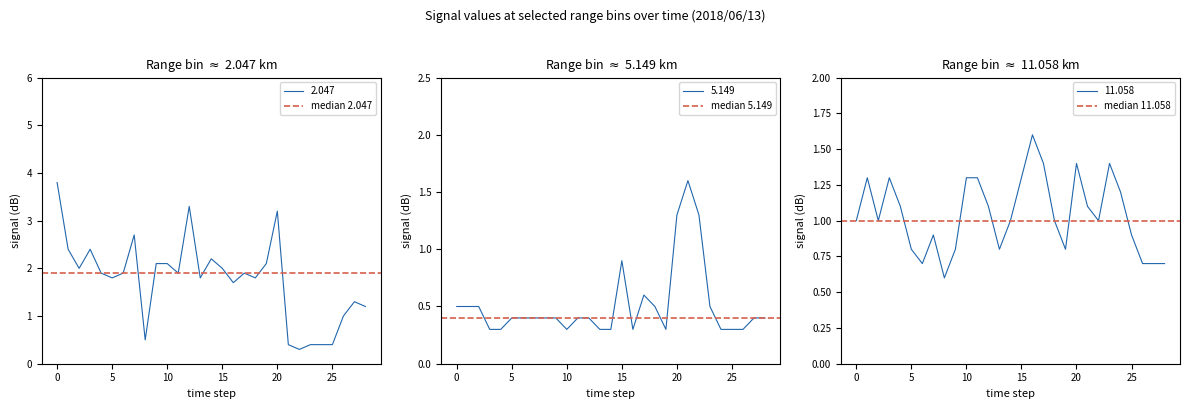

Is it true that 2.047 equals 1.1 at 15?

False